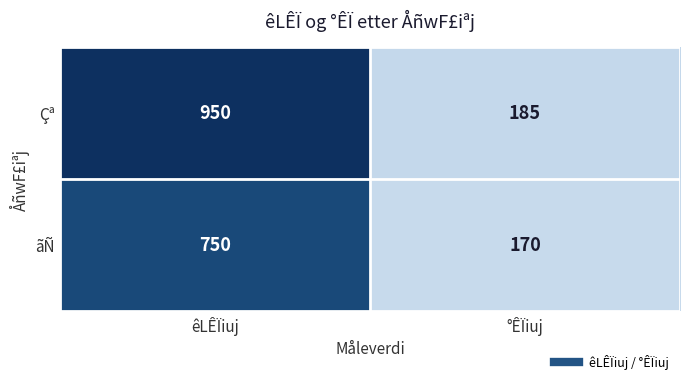

Rank the series by their average value, from lowest to highest.

ãÑ, Çª